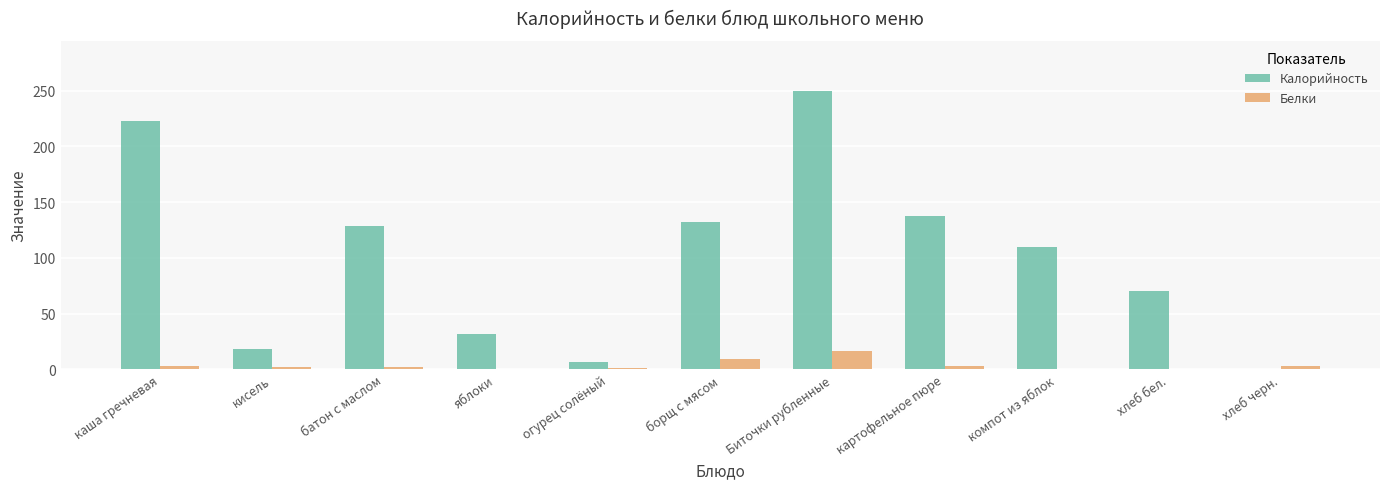

Where does the Калорийность series first go above 110?

каша гречневая